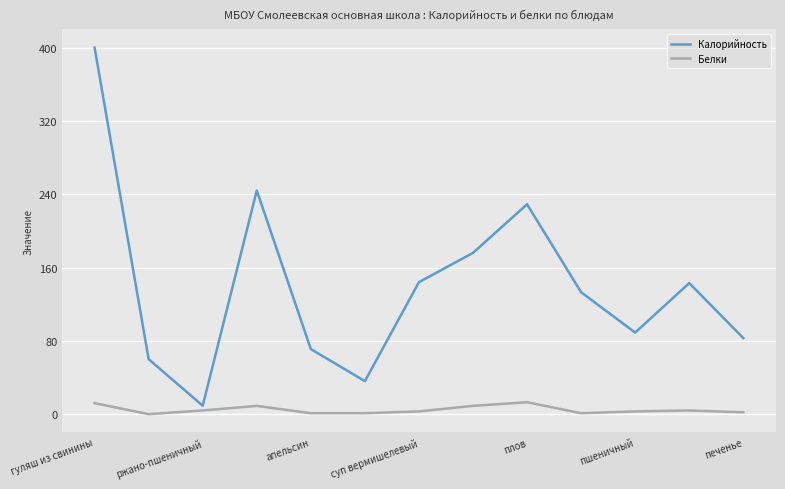

List the series in order of their overall mean, lowest first.

Белки, Калорийность